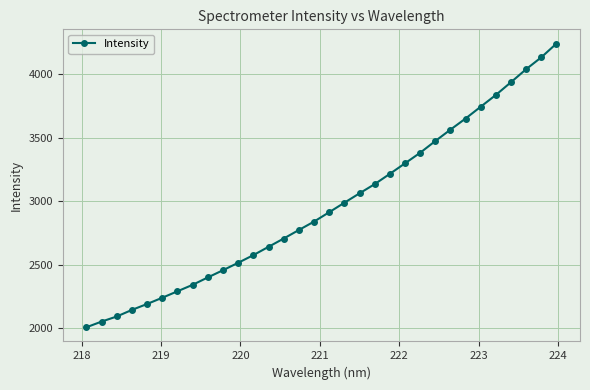

What is the smallest value displayed?

2009.1